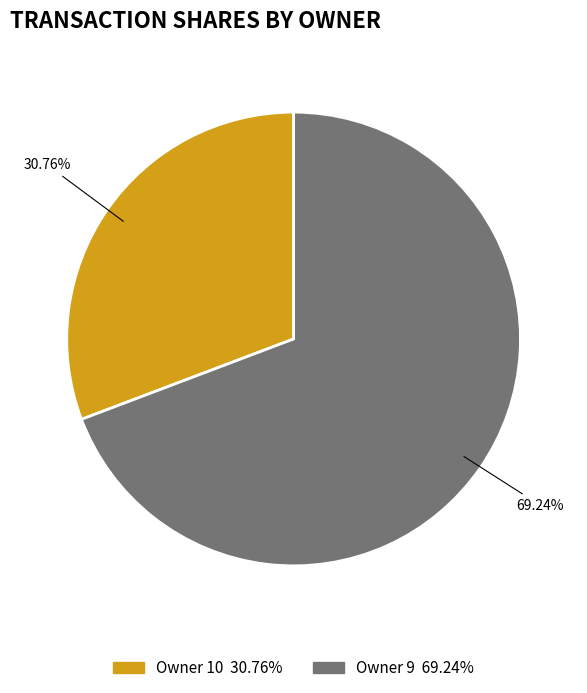

Is there a majority slice in this chart?

Yes